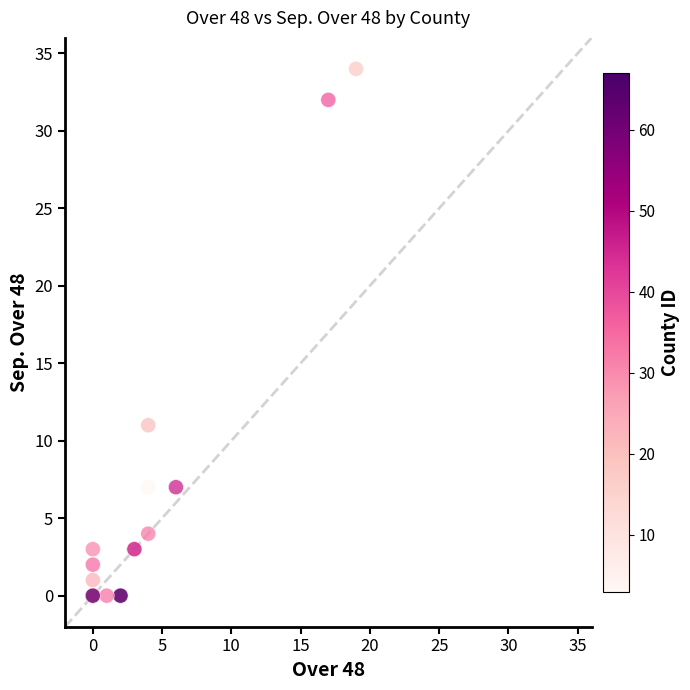

What Y value in the scatter plot is closest to 17?

11